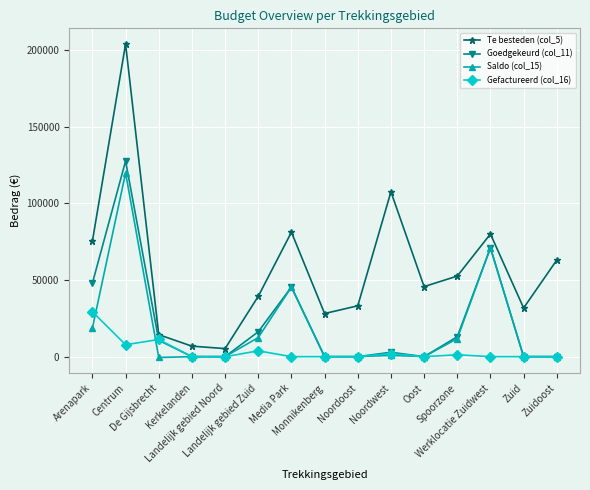

What value does the Te besteden (col_5) series have at Oost?

45722.7